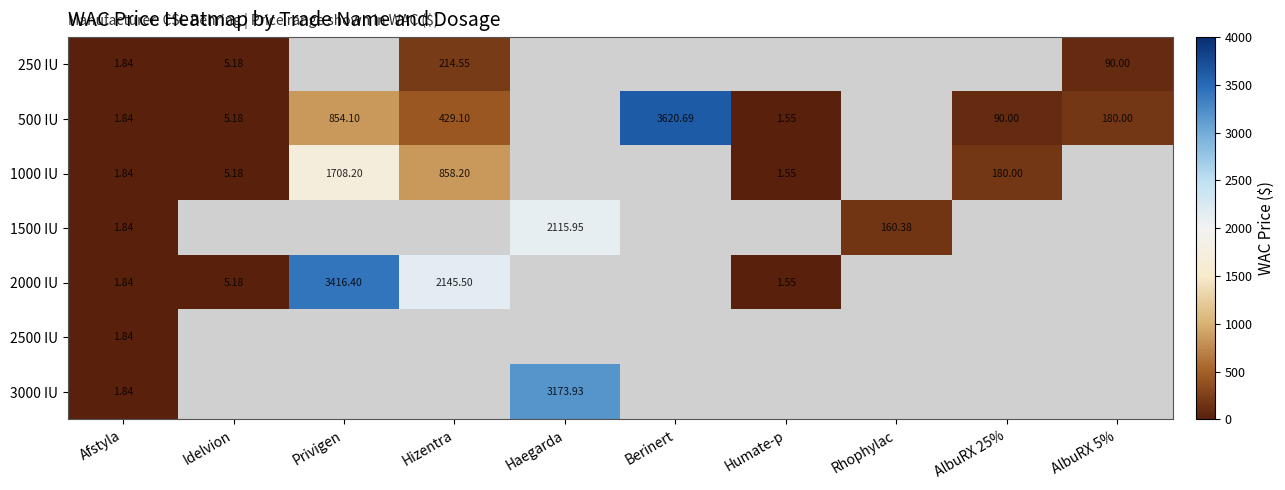

At which category is the sum across all series the highest?

Afstyla